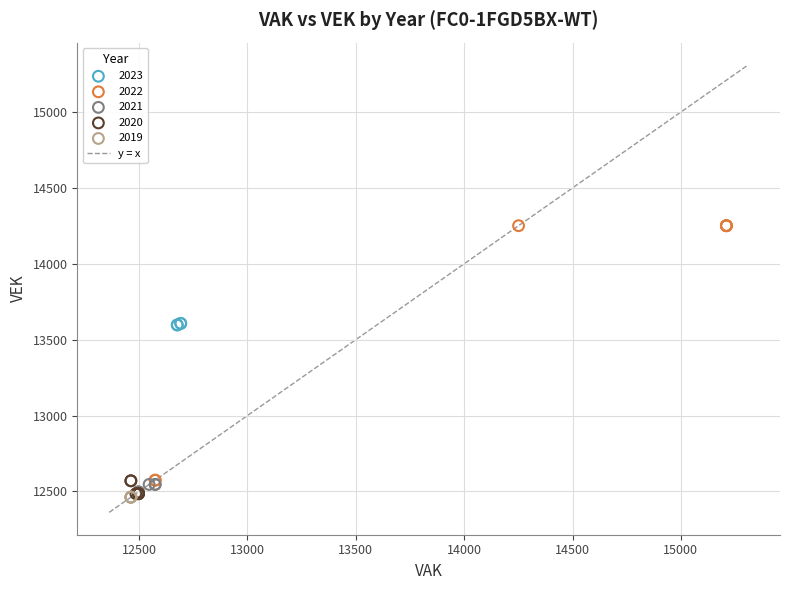

Which series reaches the maximum Y coordinate?

2022